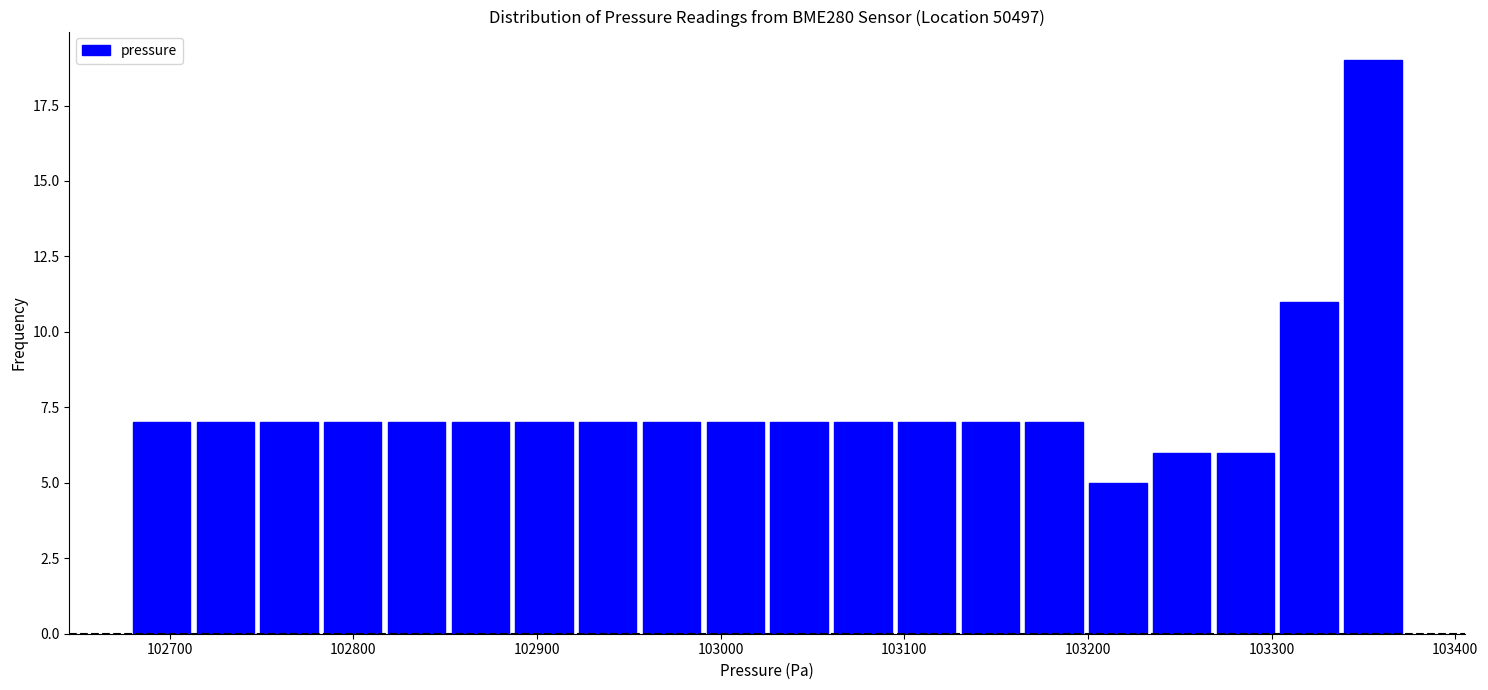

Read against the x-axis, roughly where is the centre of the tallest bar?

103360